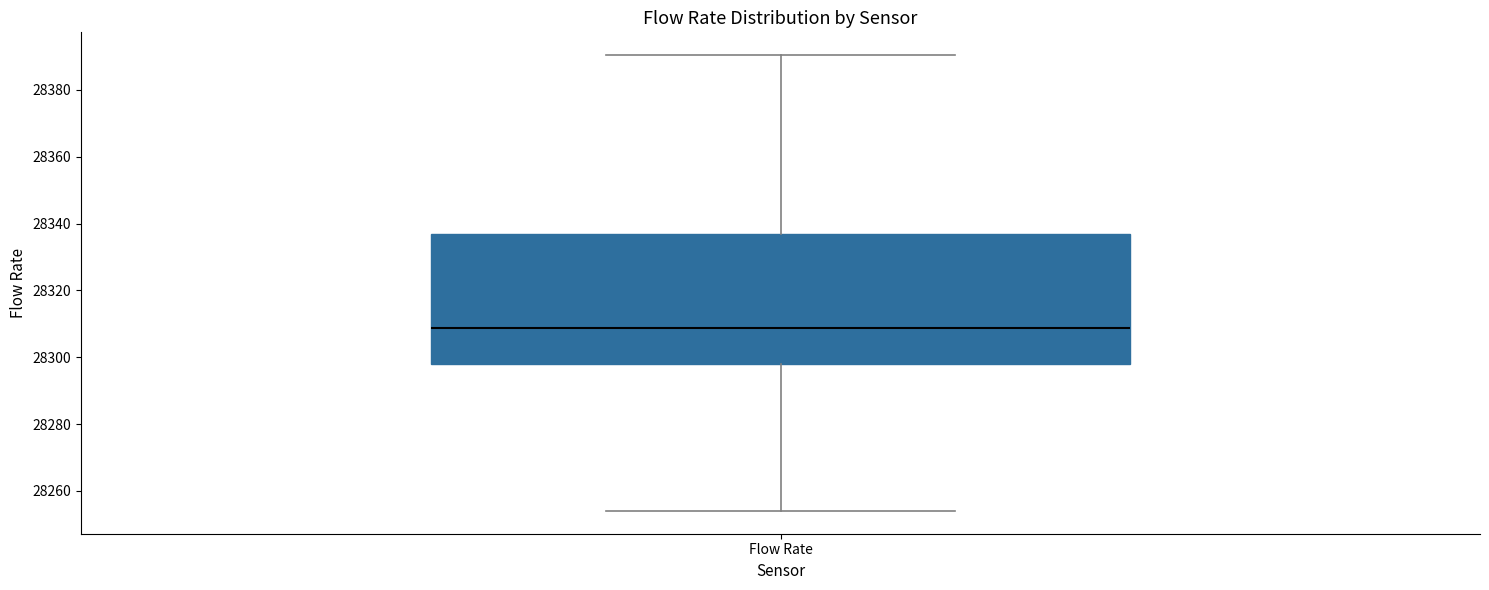

Transcribe this box plot: give where the median line is, the range the box spans, and where the two whiskers end, as read against the y-axis. The values are not printed on the chart, so give them approximately, as read against the axis.

median 28308, box 28298 to 28336, whiskers 28254 to 28390